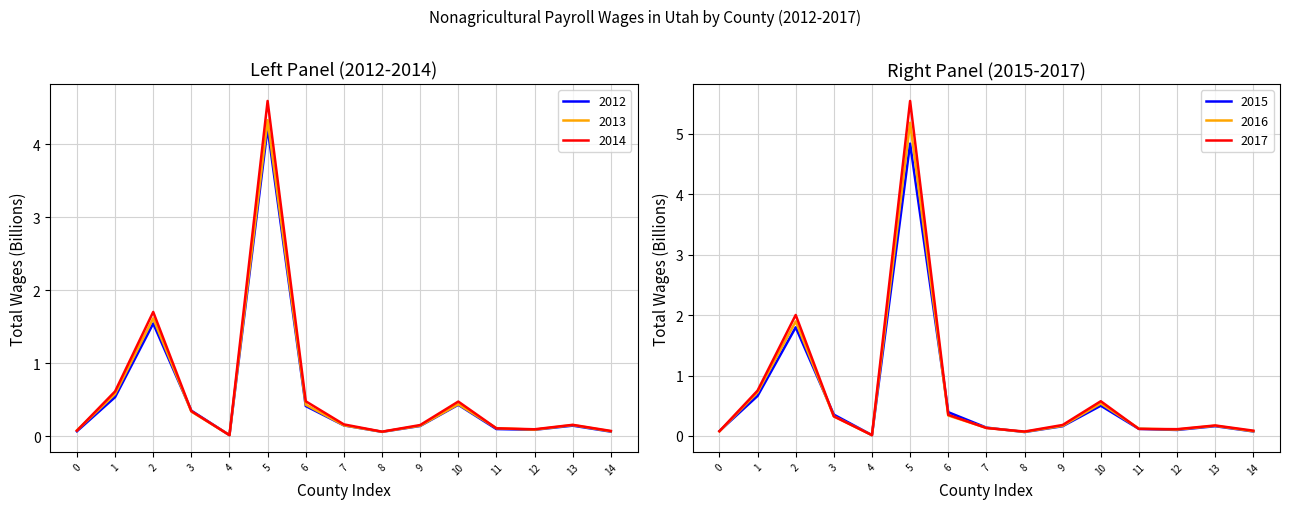

Which series has the largest total across all categories?

2017